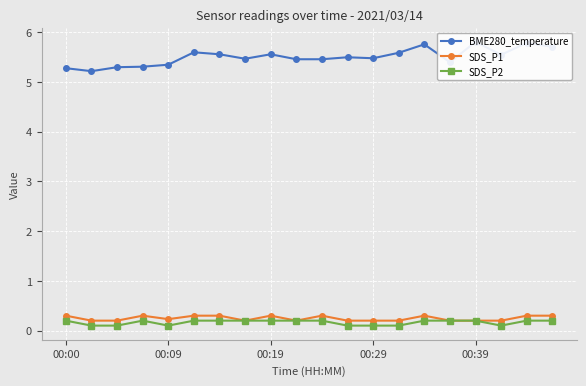

What is the value of the SDS_P1 point at the 11th from the left?

0.3